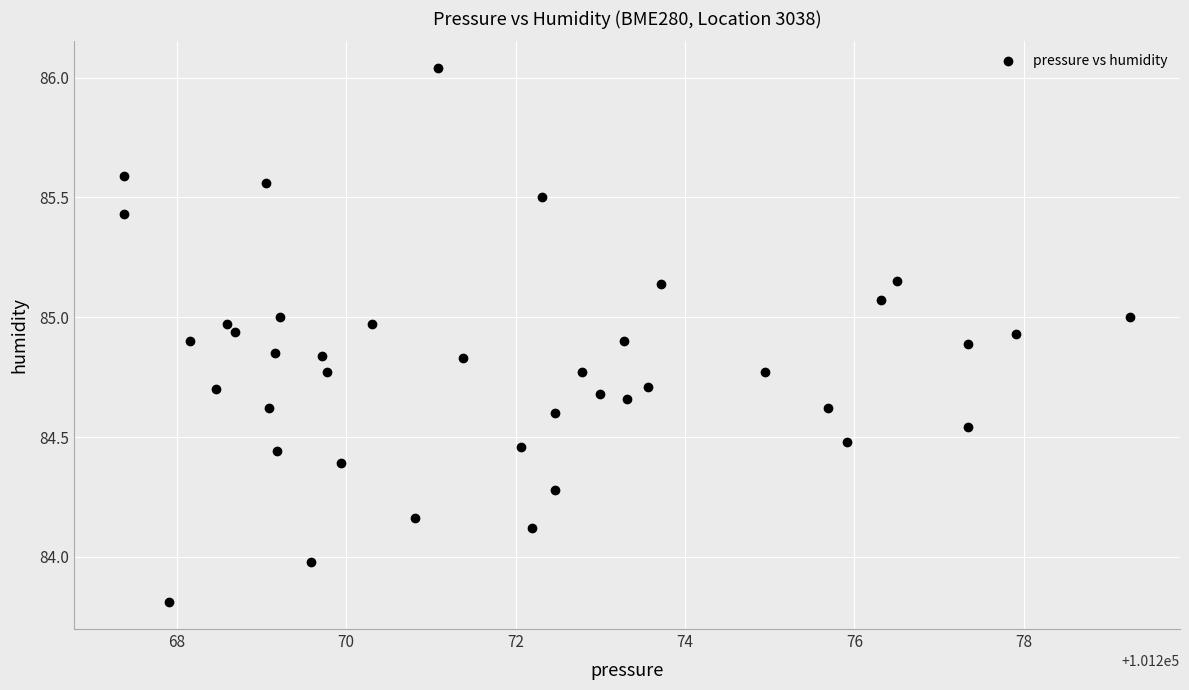

What is the range of Y values (max minus min)?

2.2